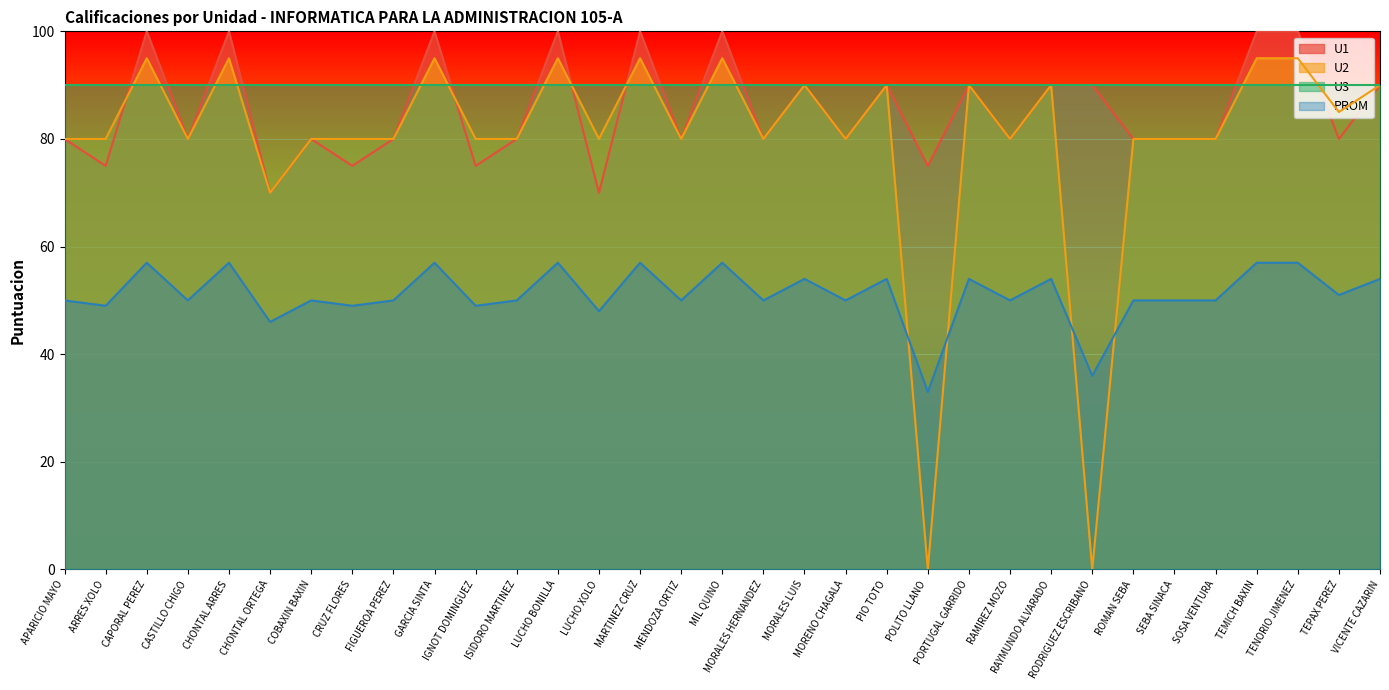

True or false: PROM and U2 cross at least once.

True